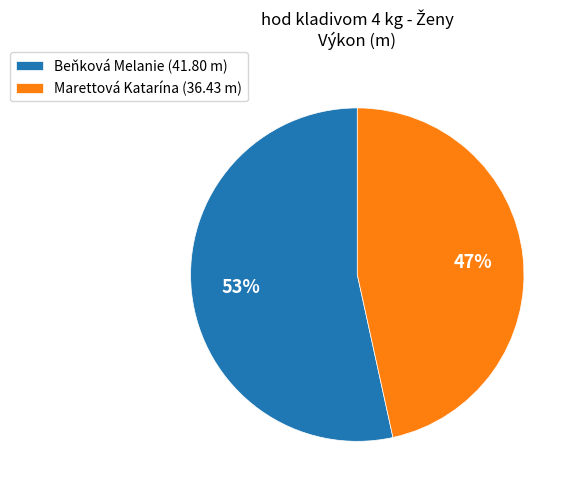

True or false: Marettová Katarína accounts for 41% of the total.

False